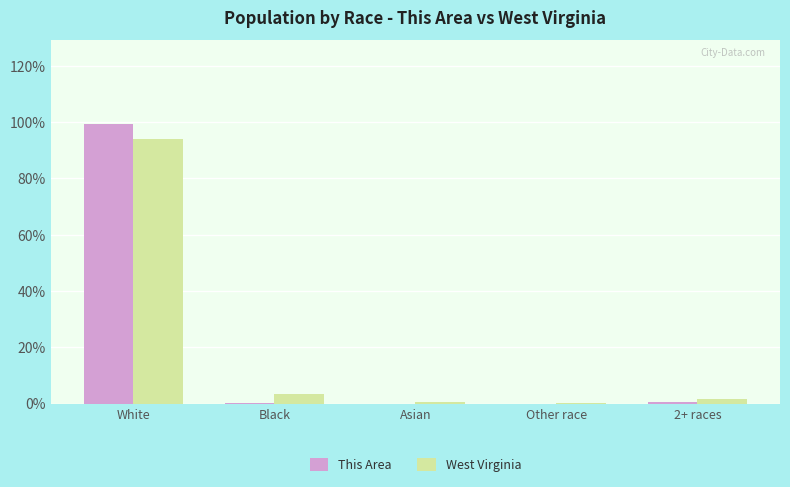

What is the sum of all West Virginia values?

99.8